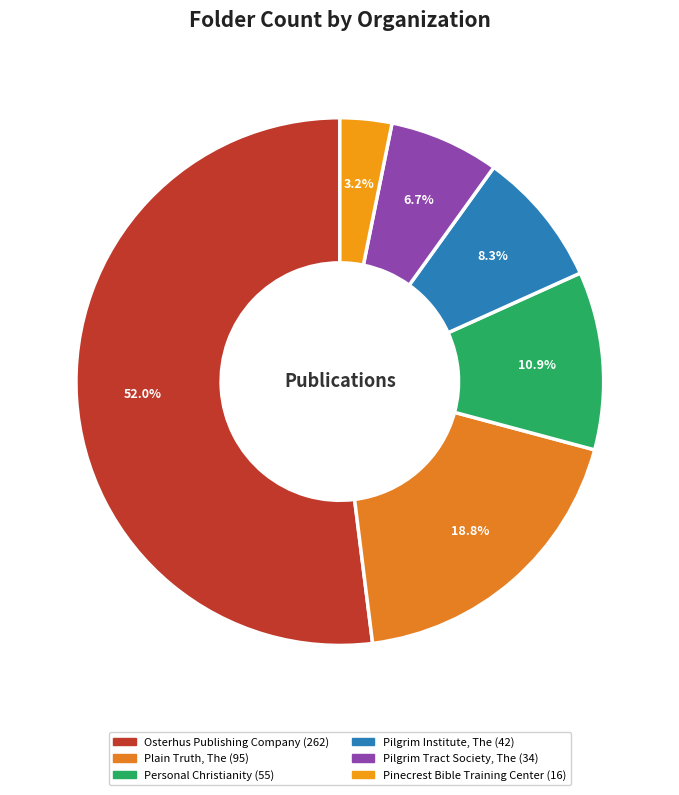

Which category accounts for the majority?

Osterhus Publishing Company